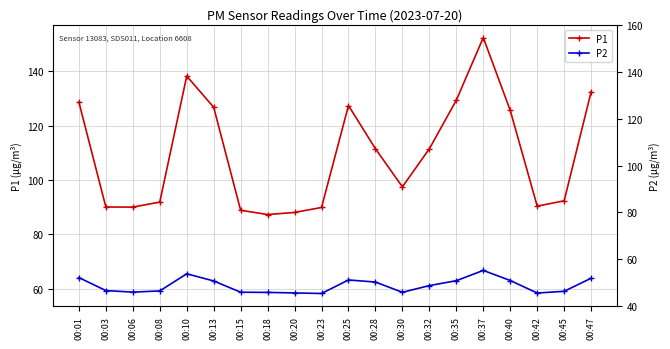

Reading right to left, transcribe all the data shown in this chart.

P1: 132.4	92.4	90.4	125.6	152.3	129.3	111.5	97.5	111.5	127.4	89.9	88.1	87.3	88.9	126.7	138.2	91.9	90.1	90.1	128.6
P2: 63.9	59.1	58.5	63.1	66.8	63.0	61.2	58.8	62.5	63.3	58.3	58.5	58.7	58.8	62.9	65.6	59.3	58.8	59.4	64.2